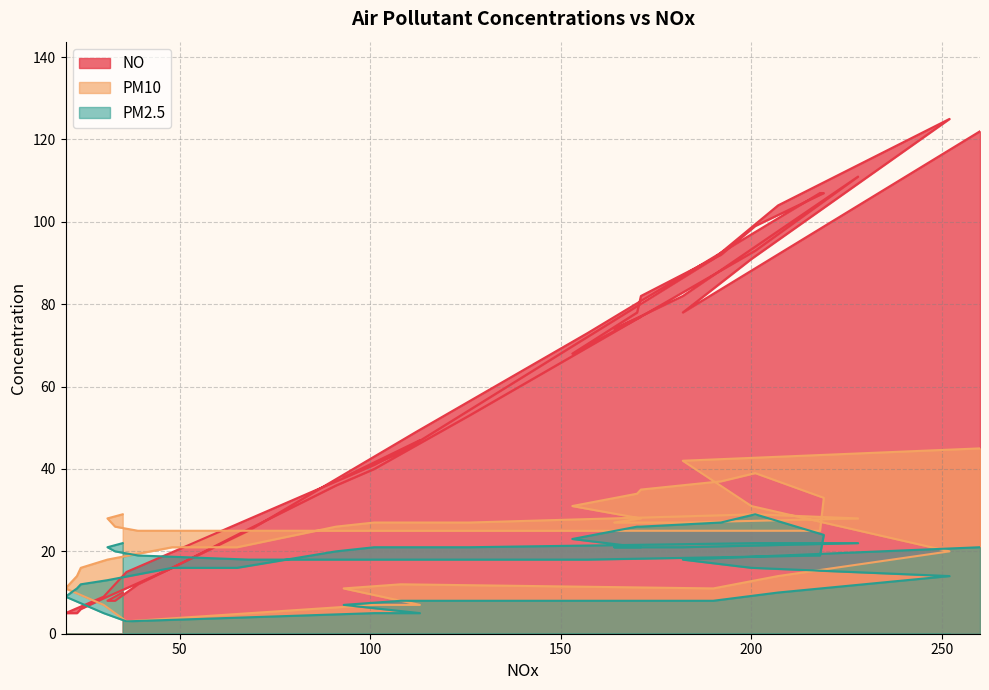

What is the difference between the PM10 values at 39 and 101?

18